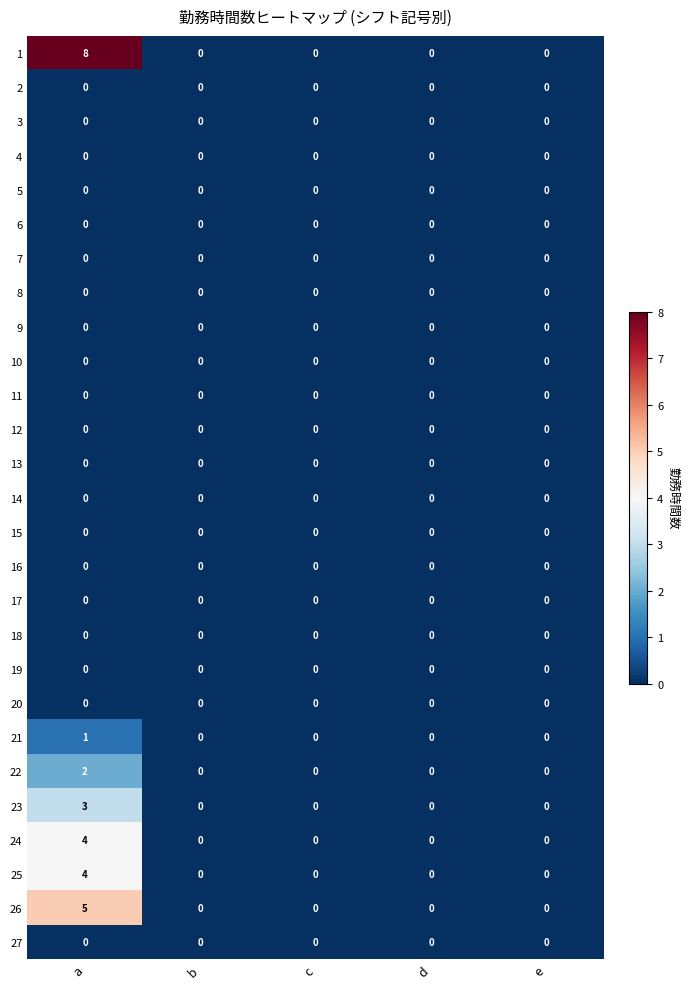

The value of 1 at b is -5. True or false?

False